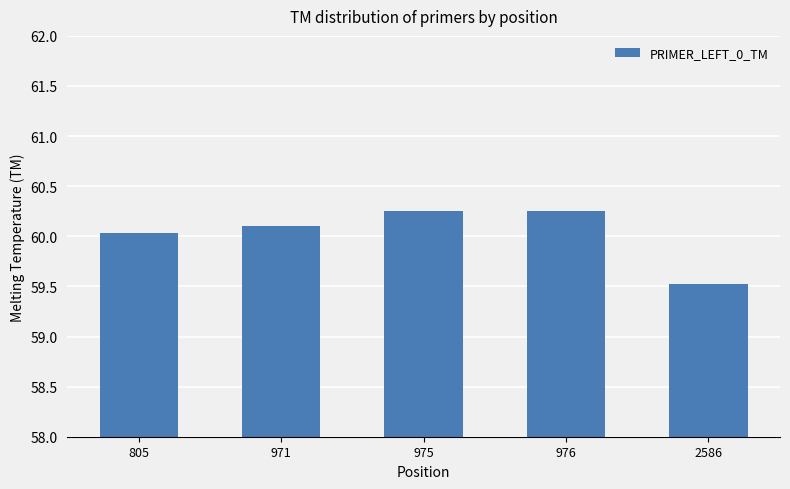

Is it true that the value at 976 is 24.3?

False